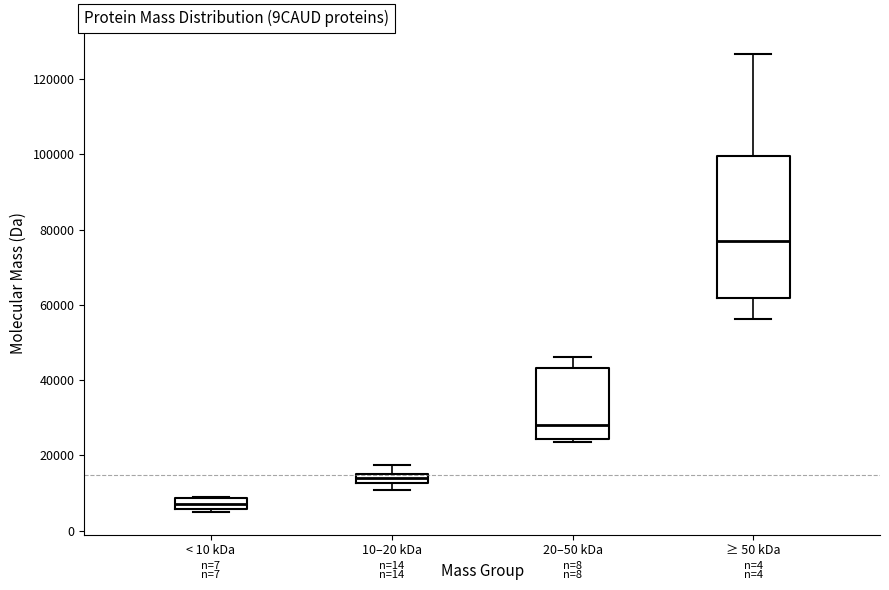

Which box's median line is the highest?

≥ 50 kDa